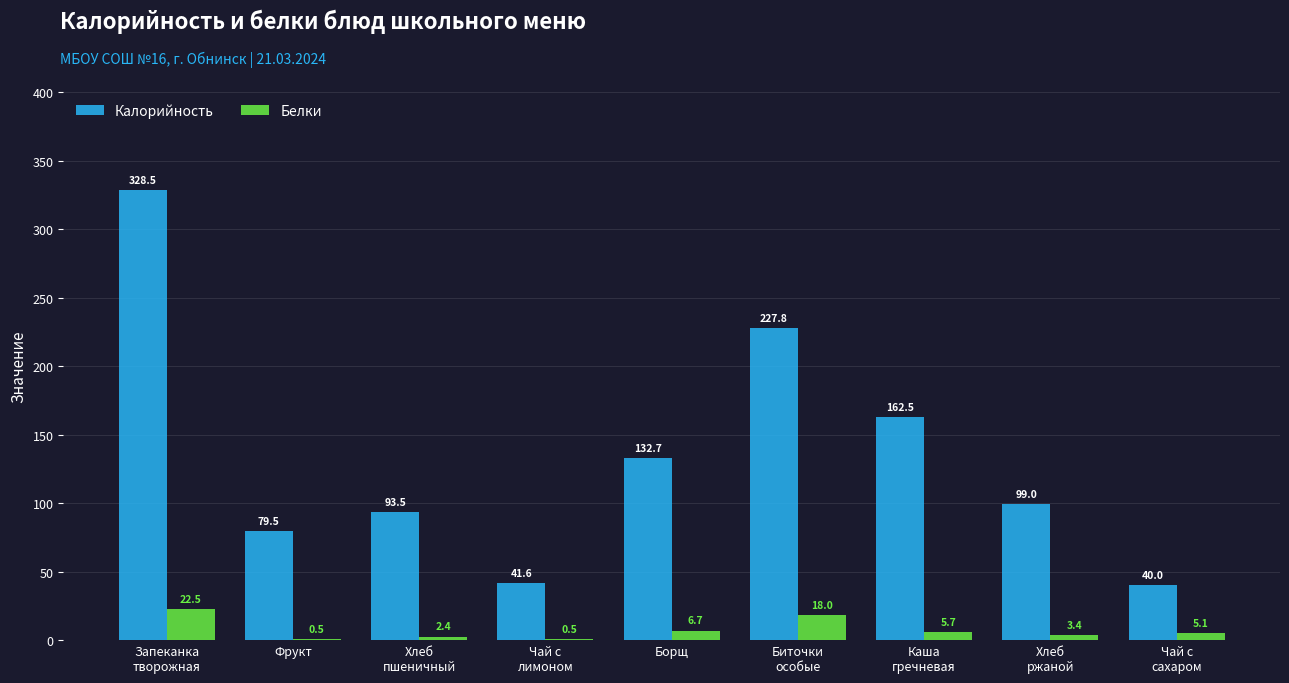

What value does the Калорийность series have at Фрукт?

79.5